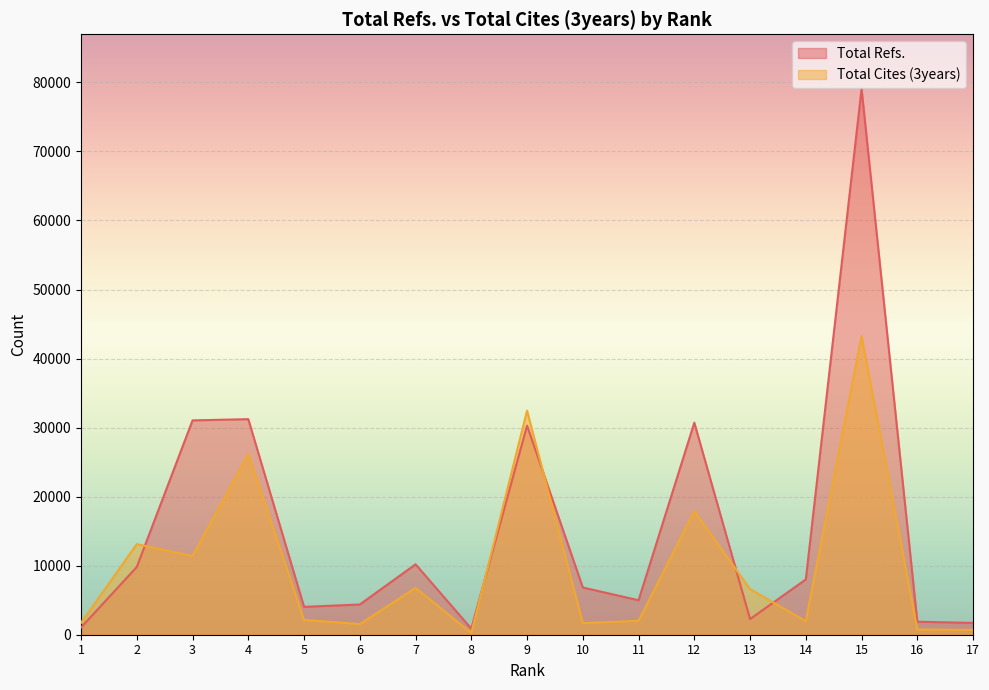

Rank the series at 6 from highest to lowest value.

Total Refs., Total Cites (3years)